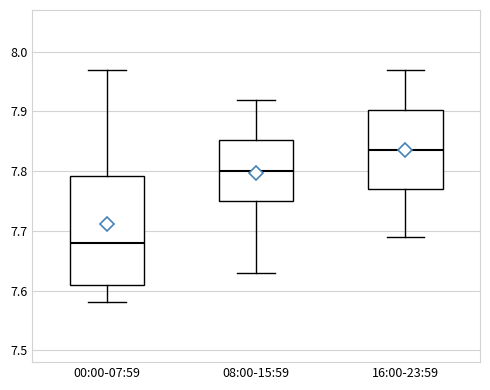

Reading left to right, transcribe this box plot: for each box, give where its median line is, the range the box spans, and where its two whiskers end, as read against the y-axis. The values are not printed on the chart, so give them approximately, as read against the axis.

00:00-07:59: median 7.68, box 7.61 to 7.79, whiskers 7.58 to 7.97
08:00-15:59: median 7.80, box 7.75 to 7.85, whiskers 7.63 to 7.92
16:00-23:59: median 7.84, box 7.77 to 7.90, whiskers 7.69 to 7.97